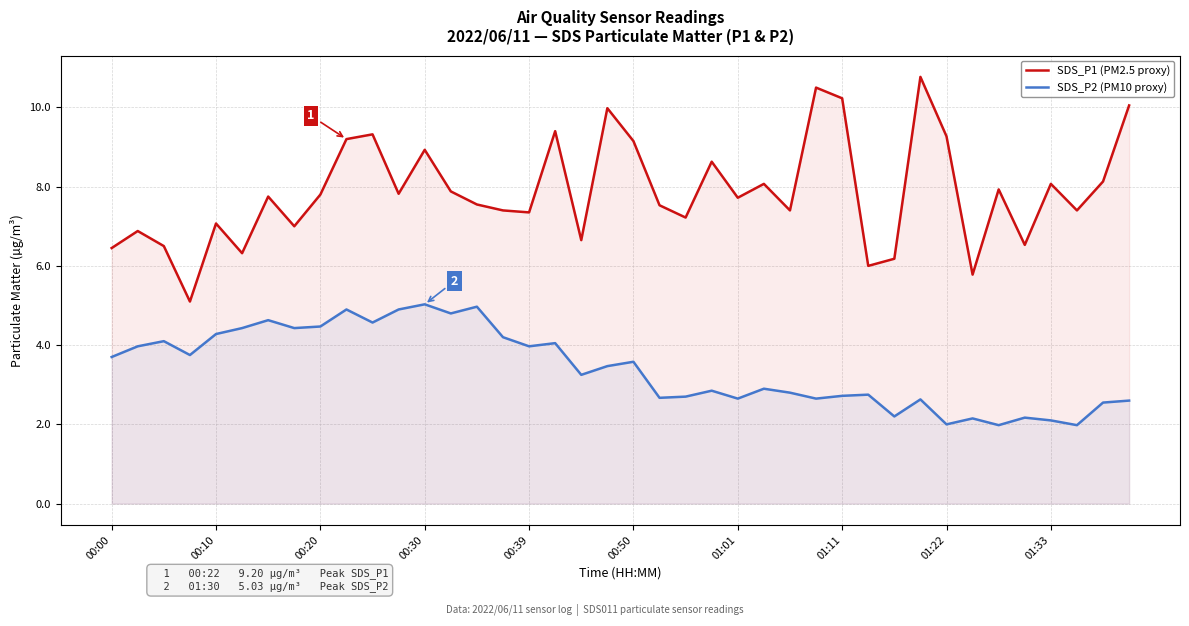

The value of SDS_P1 (PM2.5 proxy) at 13 is 7.9. True or false?

True